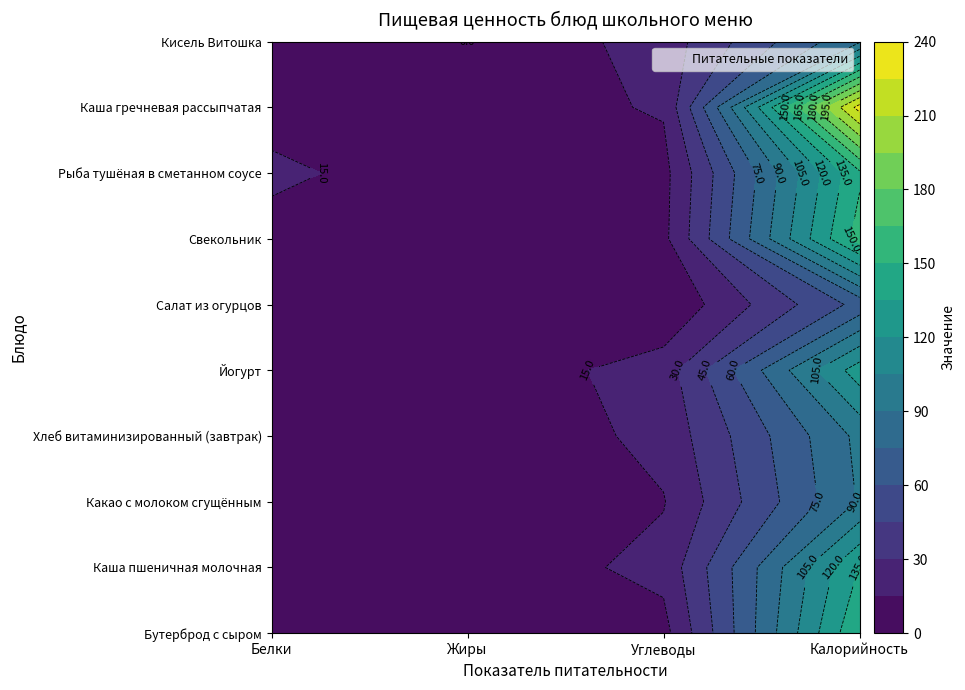

Is the value of Какао с молоком сгущённым at Калорийность greater than the value of Рыба тушёная в сметанном соусе at Жиры?

Yes